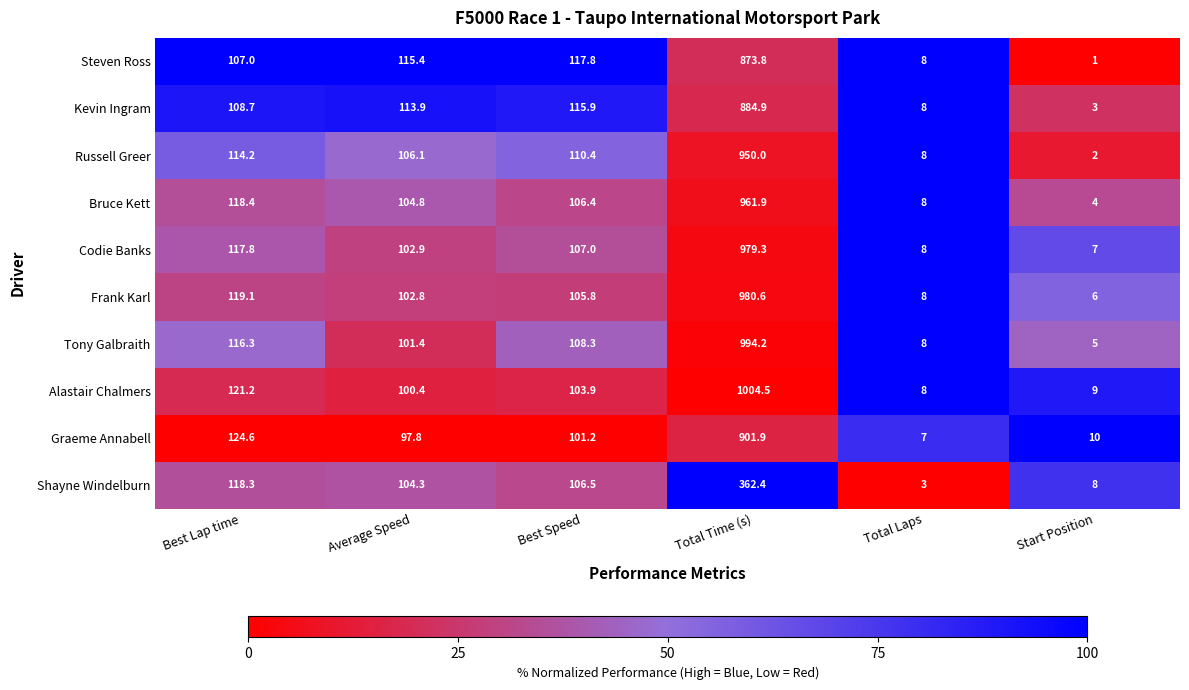

The value of Graeme Annabell at Best Lap time is 124.6. True or false?

True